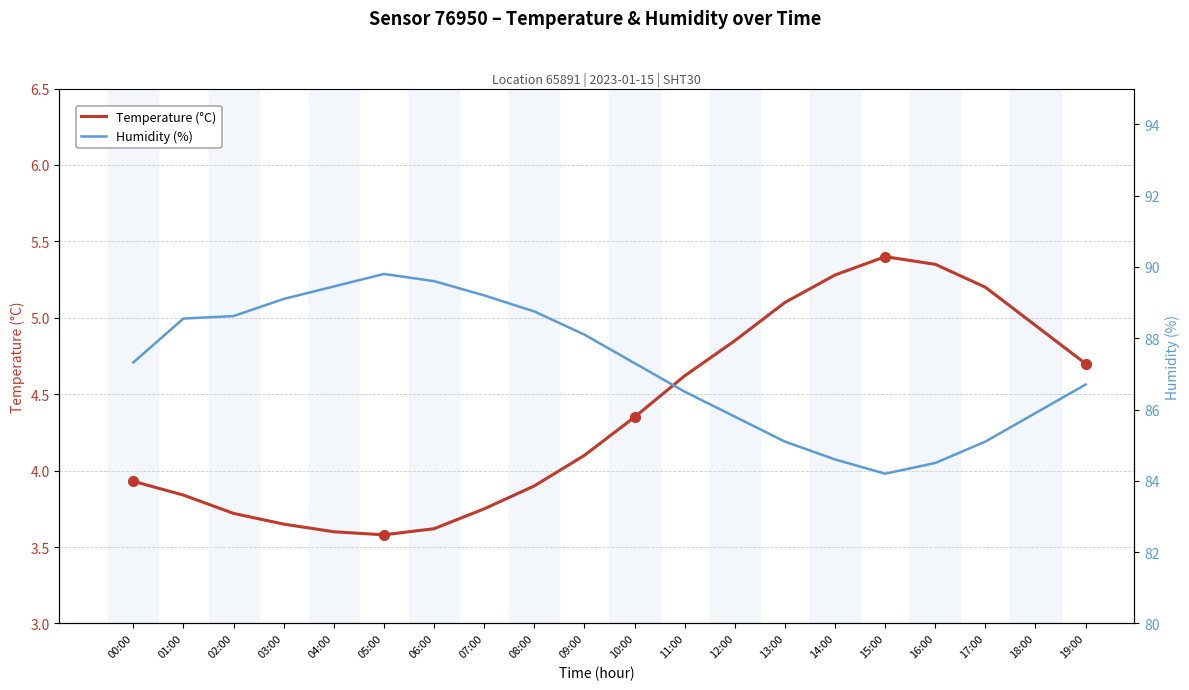

List the series in order of their overall mean, lowest first.

Temperature (°C), Humidity (%)